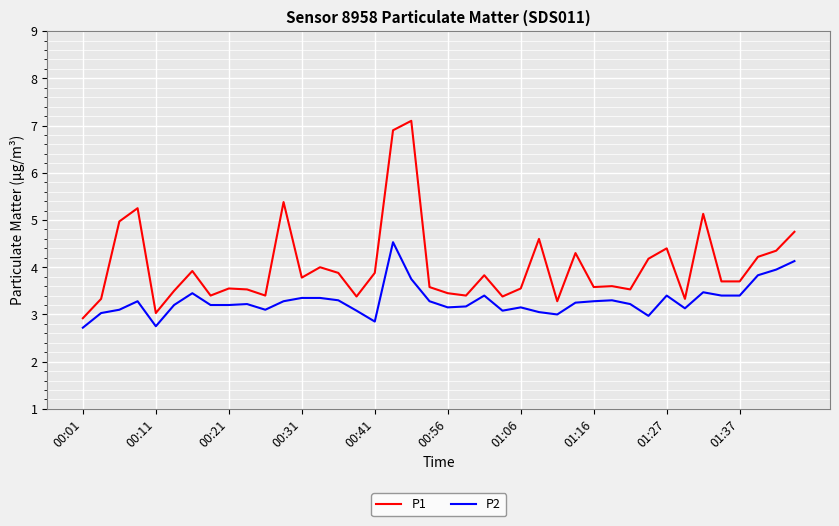

Which series has the widest spread of values?

P1